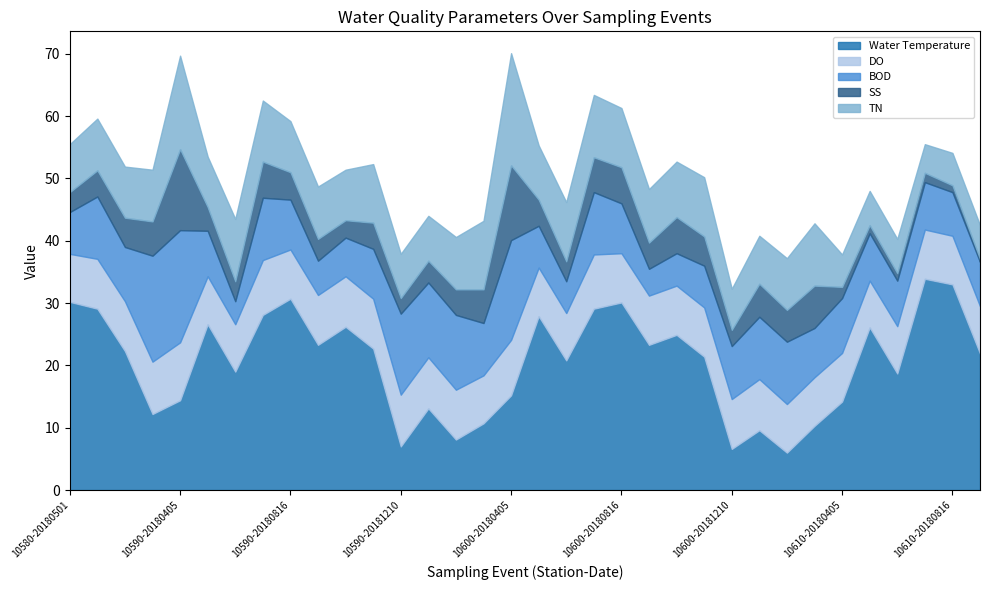

At which label is SS closest to 6?

10590-20180702